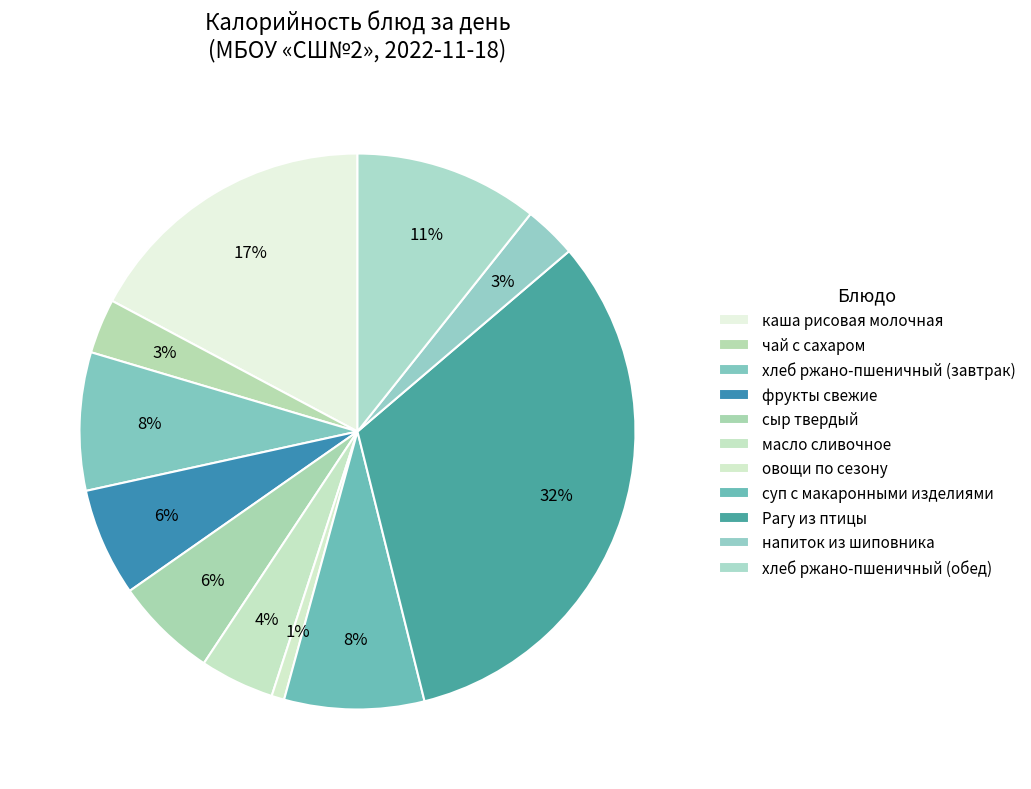

How many segments does this pie chart have?

11